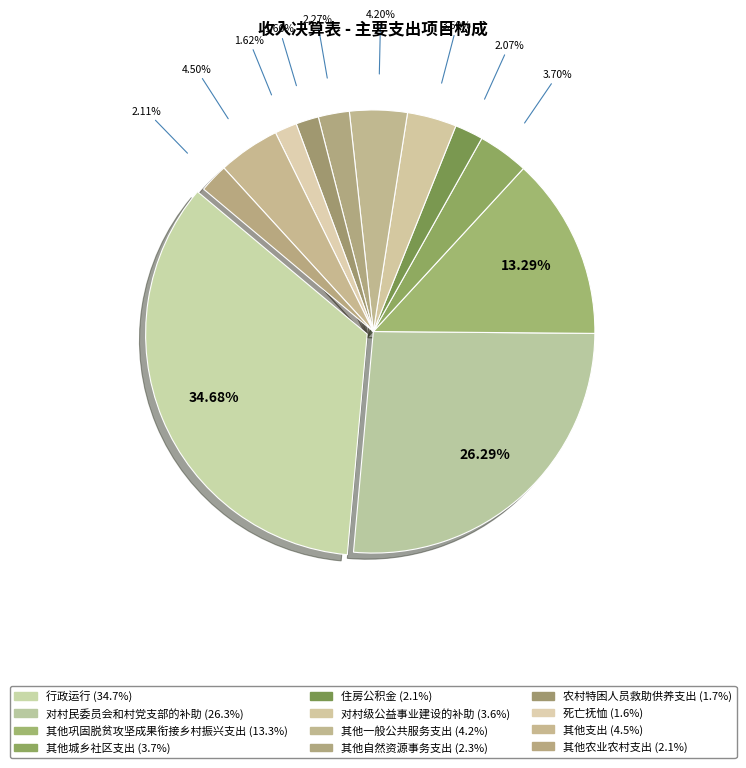

What percentage is NOT represented by 农村特困人员救助供养支出?

98.3%